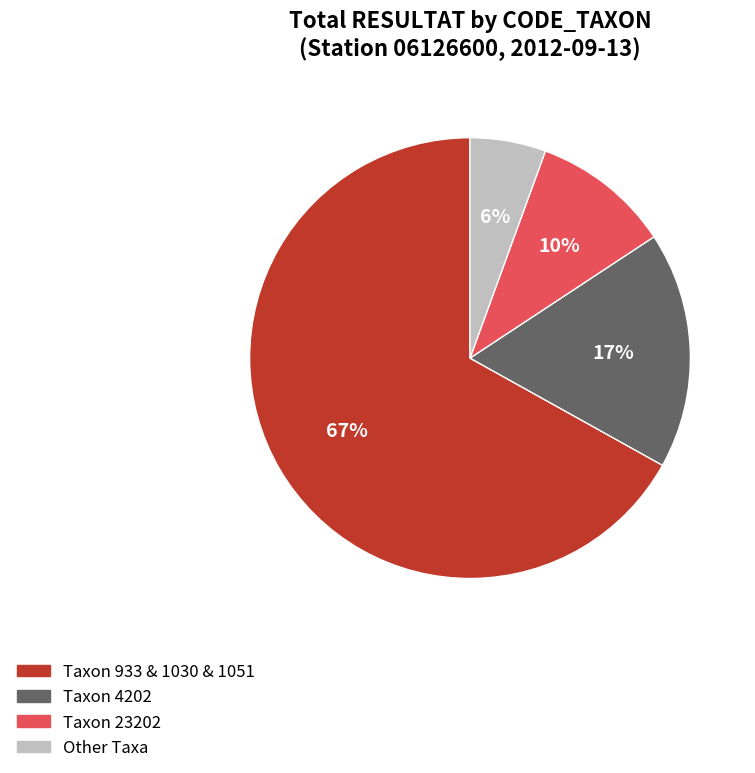

To the nearest percent, what is the average slice percentage?

25%